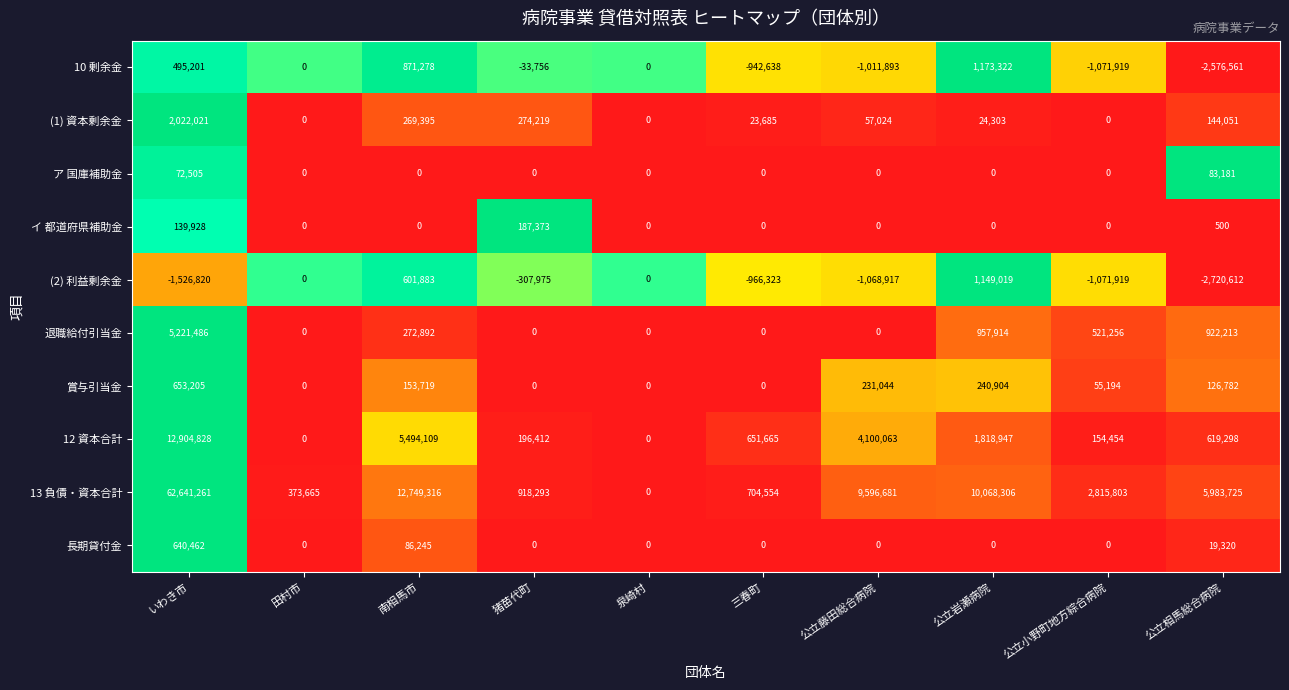

Which series has the largest total across all categories?

13 負債・資本合計